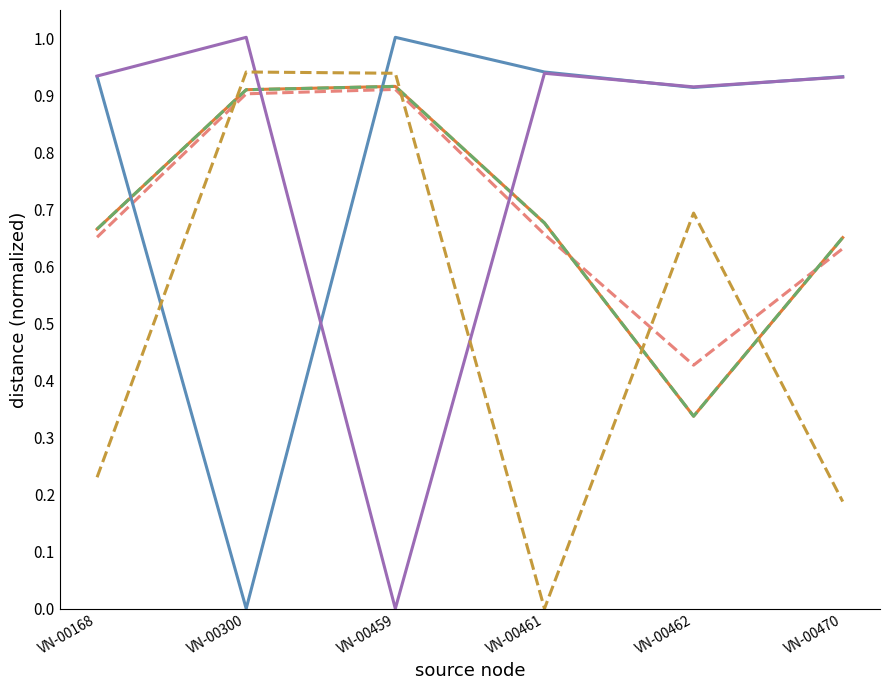

What is the maximum value shown in the chart?

1.0